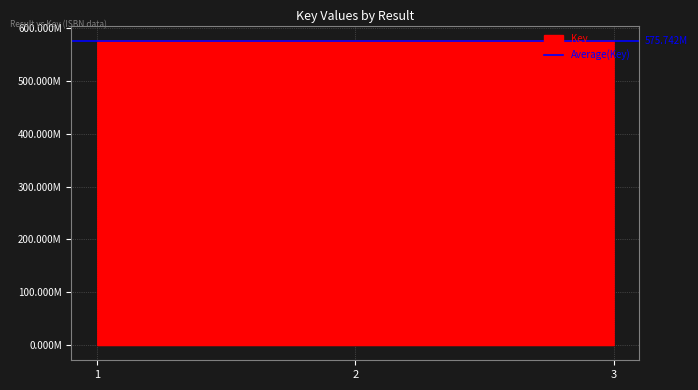

Between 1 and 3, which is larger?

1